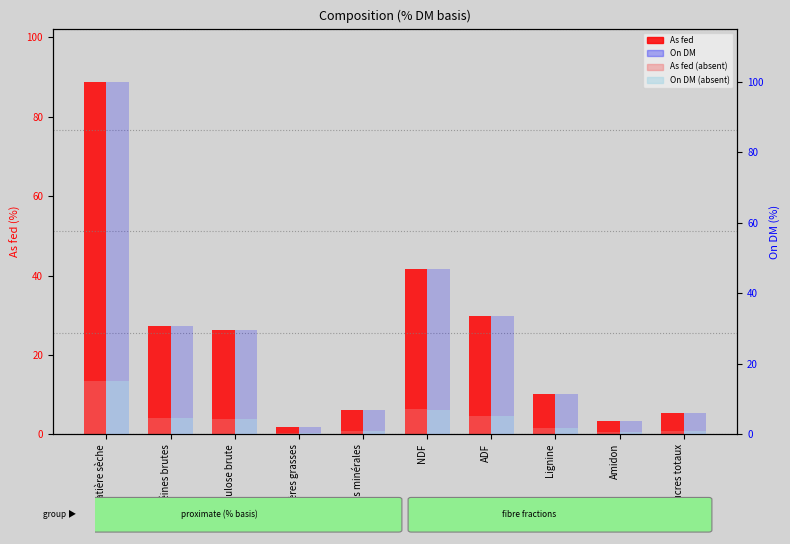

How many groups of bars are there?

10